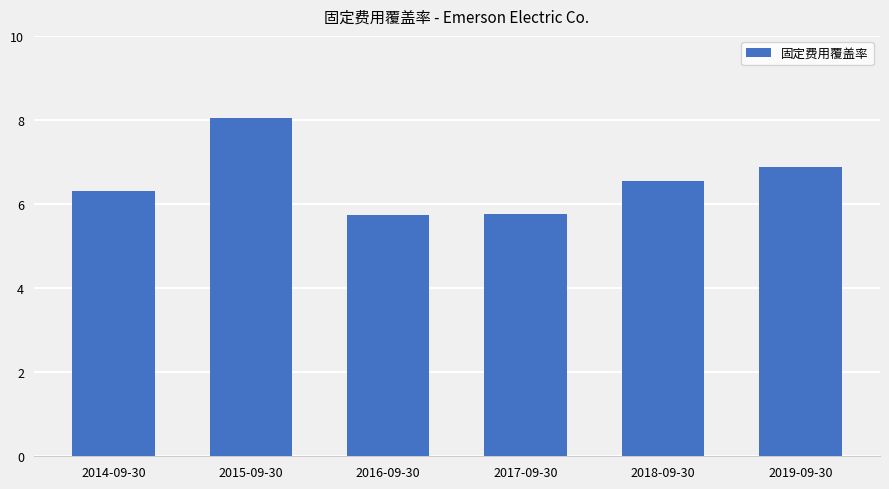

What is the difference between the second highest and second lowest values?

1.1